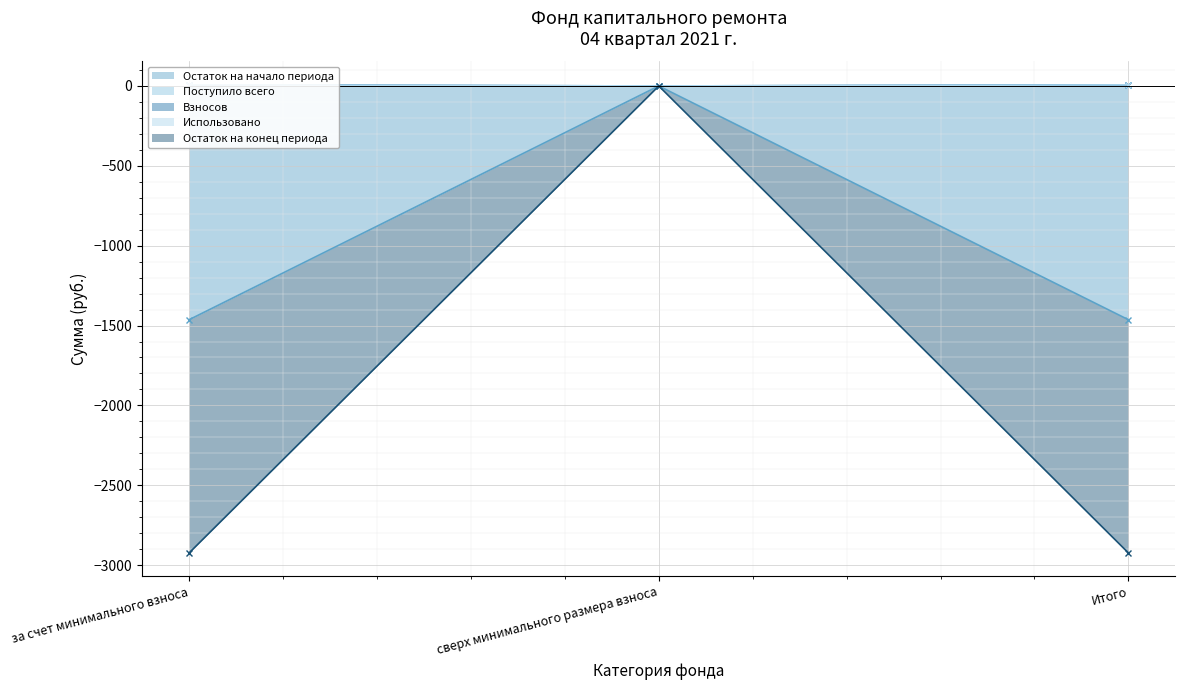

Is it true that Остаток на начало периода equals -881.6 at сверх минимального размера взноса?

False